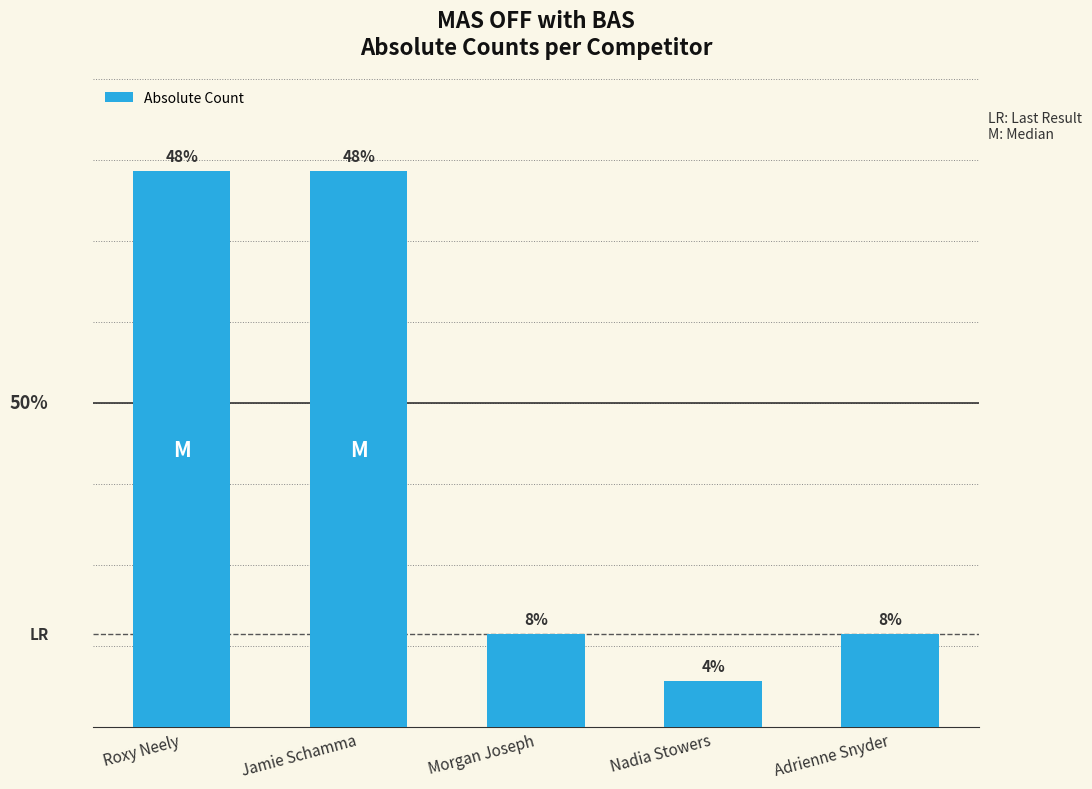

List the labels in order of value, largest first.

Roxy Neely, Jamie Schamma, Morgan Joseph, Adrienne Snyder, Nadia Stowers